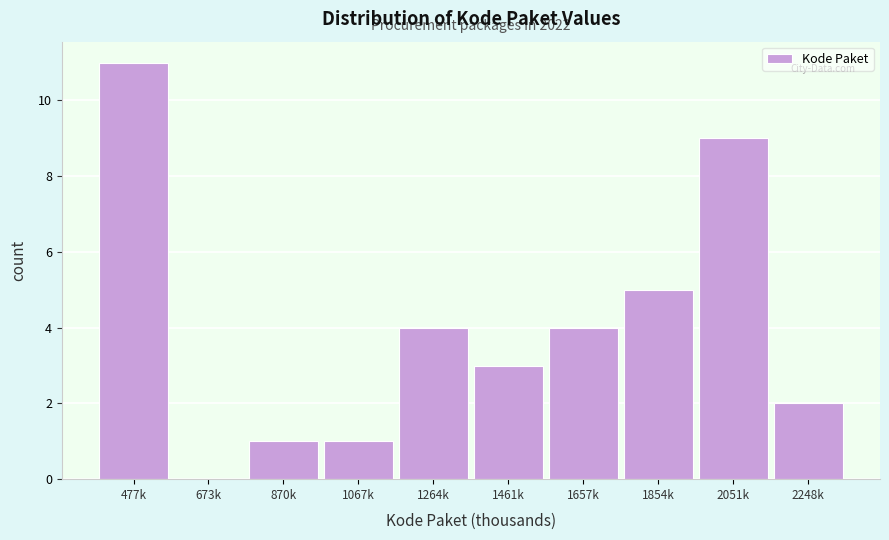

Reading left to right, extract all data points from this chart.

477k=11	673k=0	870k=1	1067k=1	1264k=4	1461k=3	1657k=4	1854k=5	2051k=9	2248k=2